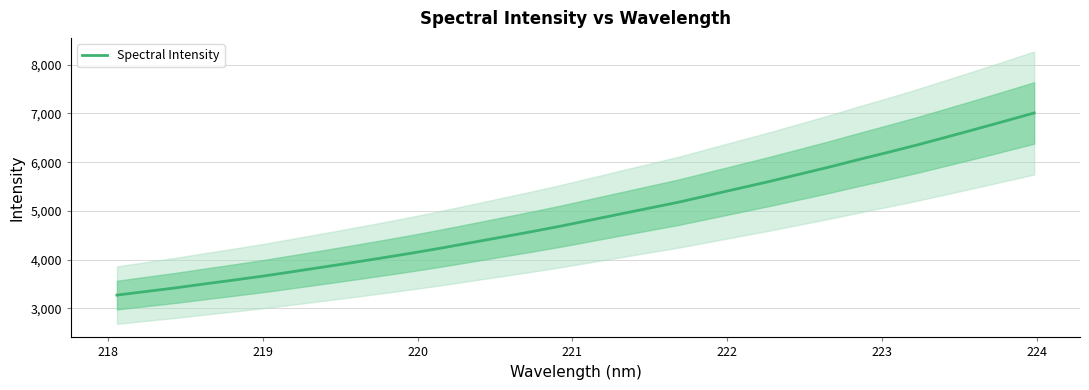

What is the average value?

4889.8